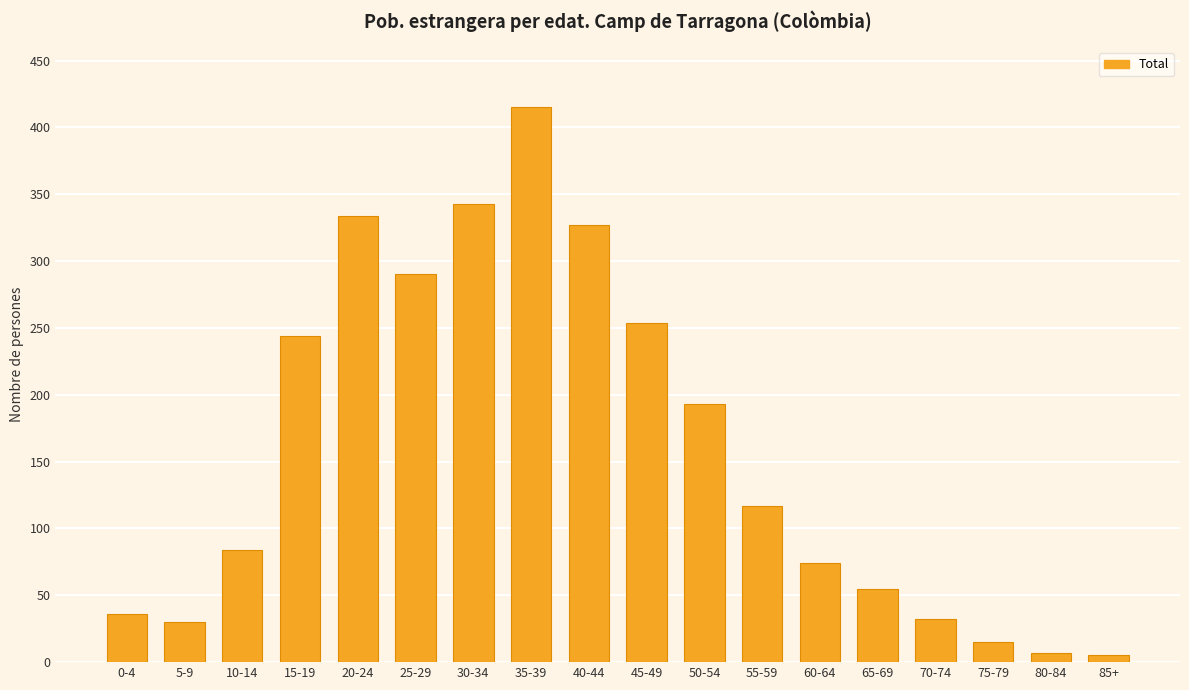

What is the difference between the maximum and minimum values?

410